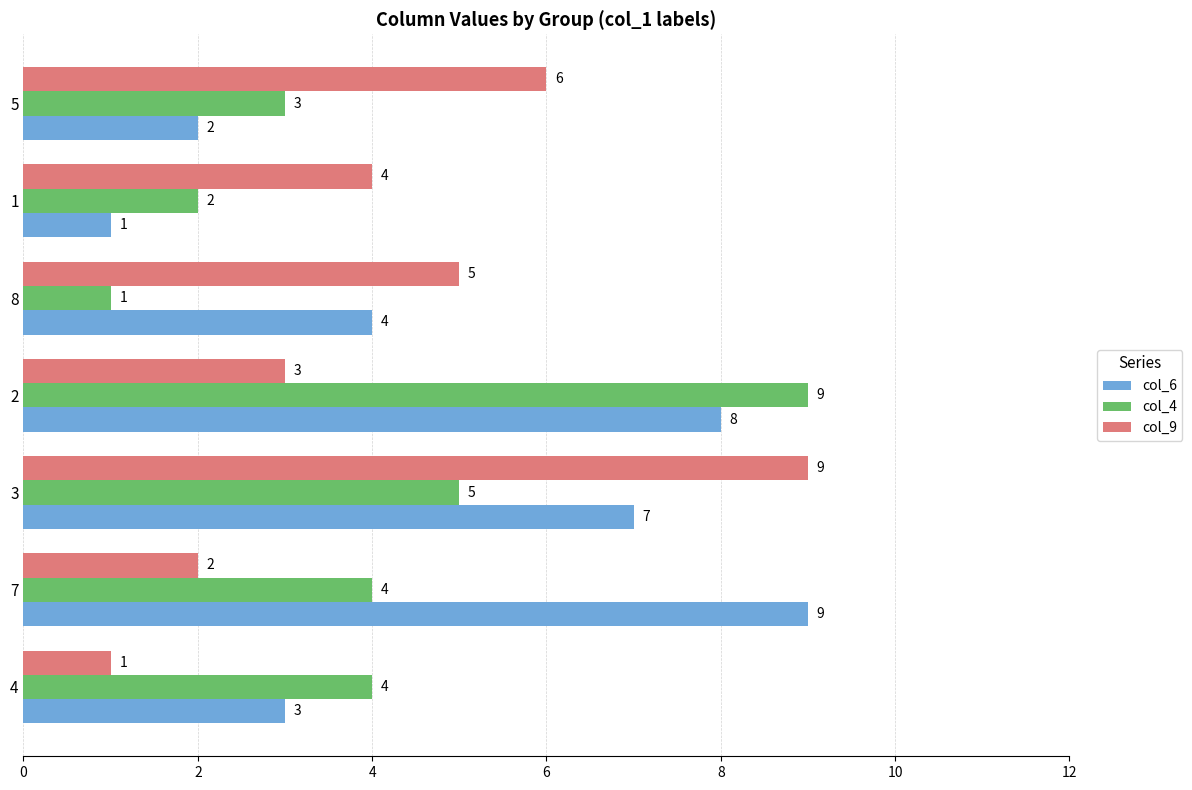

Is it true that col_9 equals 9 at 5?

False